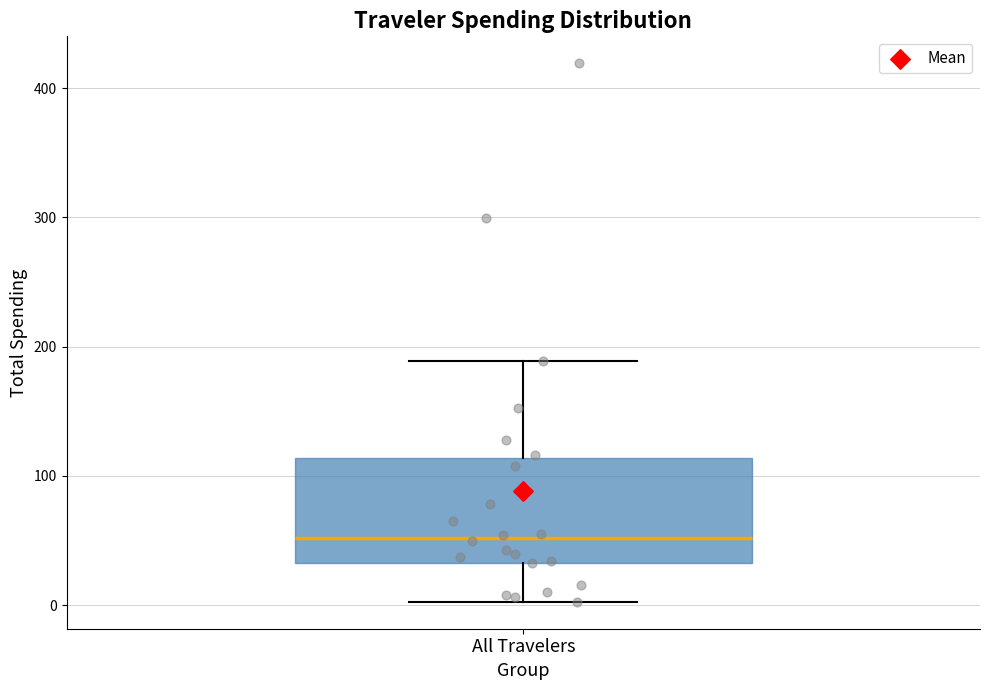

Transcribe this box plot: give where the median line is, the range the box spans, and where the two whiskers end, as read against the y-axis. The values are not printed on the chart, so give them approximately, as read against the axis.

median 50, box 30 to 110, whiskers 0 to 190